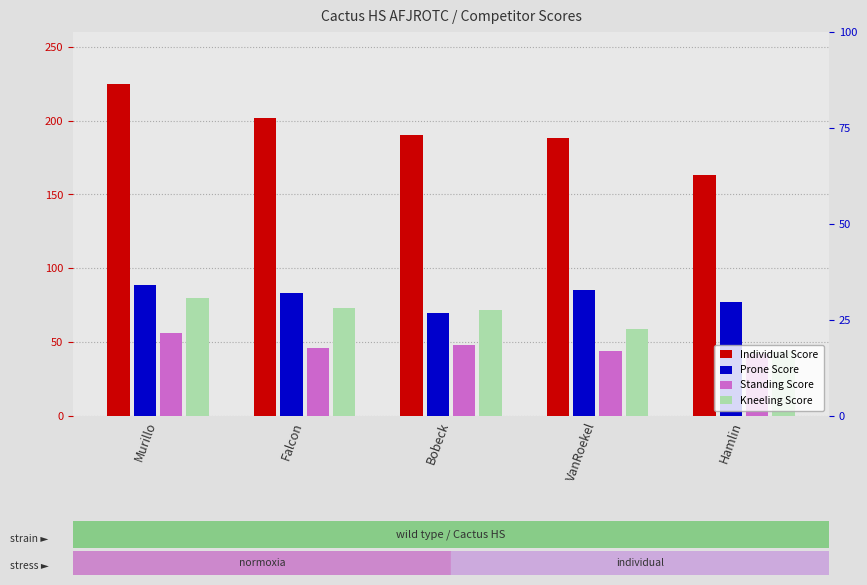

What is the spread (max minus min) of values at Falcon?

156